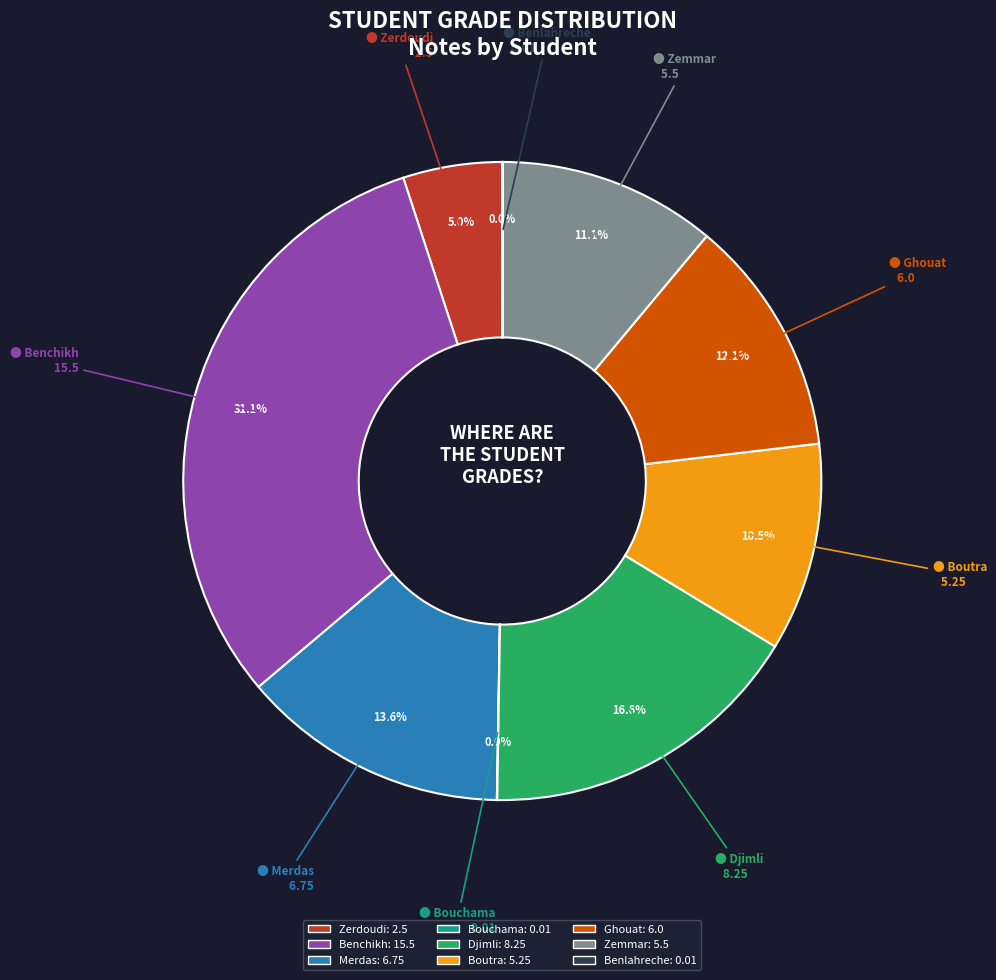

To the nearest percent, what is the difference between the largest and smallest slice percentages?

31%